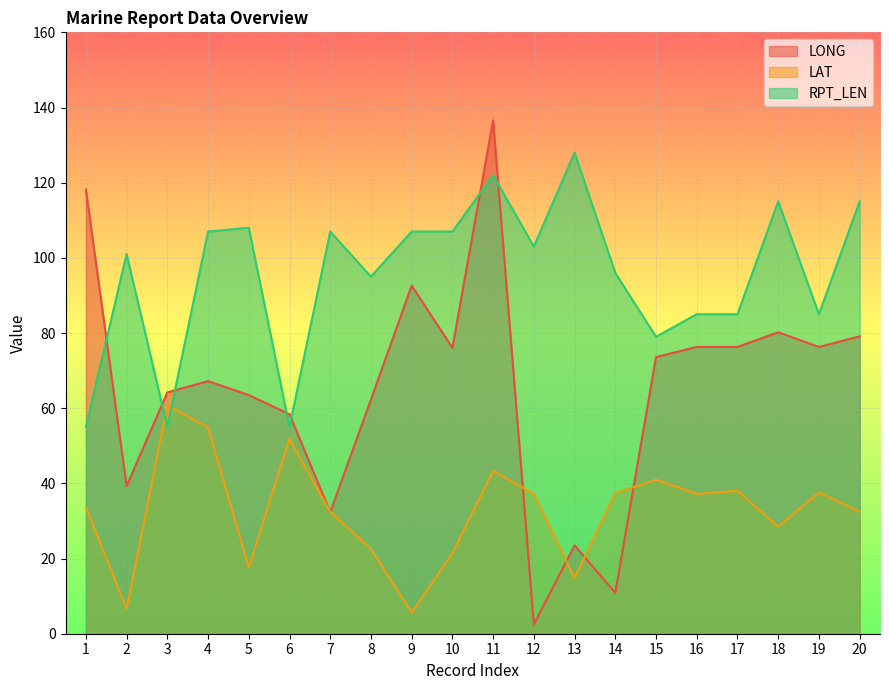

Reading right to left, extract all data points from this chart.

LONG: 79.1	76.3	80.2	76.3	76.3	73.6	10.9	23.5	2.5	136.6	76.1	92.6	62.3	32.3	58.4	63.5	67.2	64.2	39.3	118.2
LAT: 32.5	37.6	28.5	38.0	37.2	41.0	37.4	14.8	37.2	43.3	21.4	5.6	22.6	32.4	51.9	17.6	54.9	60.7	6.6	33.7
RPT_LEN: 115.0	85.0	115.0	85.0	85.0	79.0	96.0	128.0	103.0	122.0	107.0	107.0	95.0	107.0	55.0	108.0	107.0	55.0	101.0	55.0